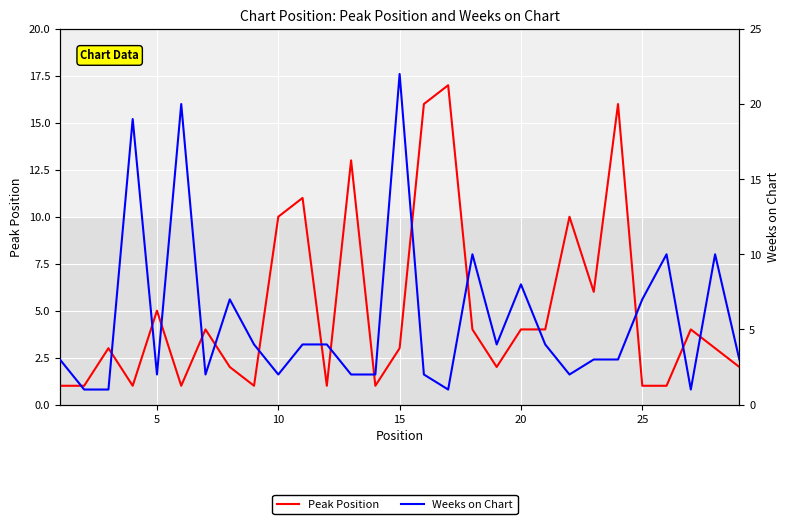

How many lines are shown in the chart?

2